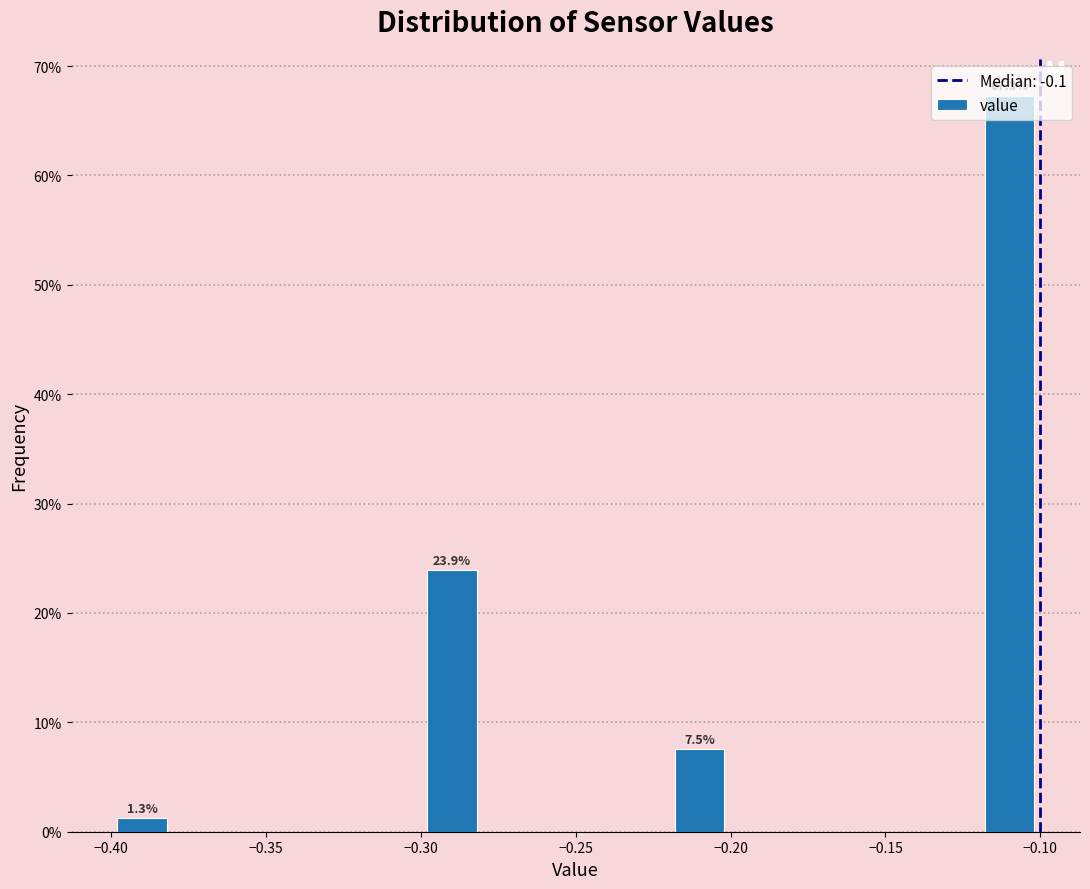

Over which range of the x-axis is the bar tallest?

-0.12 to -0.10